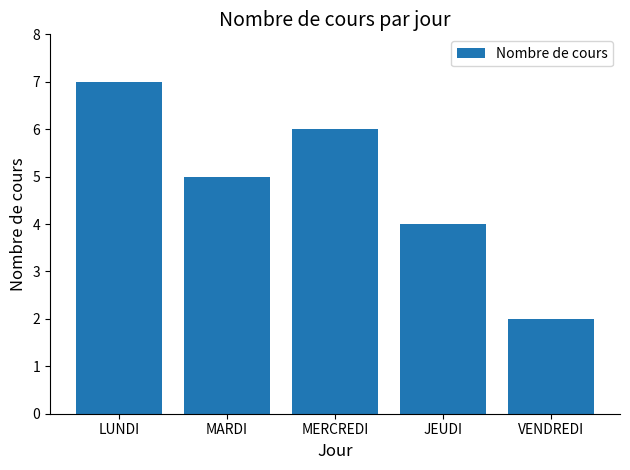

What is the difference between the maximum and minimum values?

5